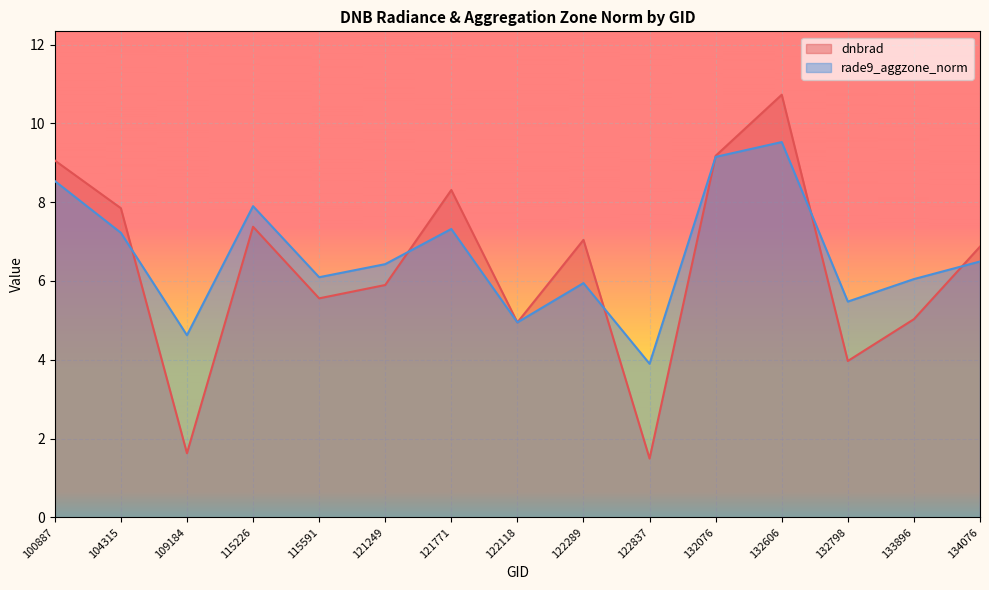

Rank the categories by rade9_aggzone_norm value from highest to lowest.

132606, 132076, 100887, 115226, 121771, 104315, 134076, 121249, 115591, 133896, 122289, 132798, 122118, 109184, 122837